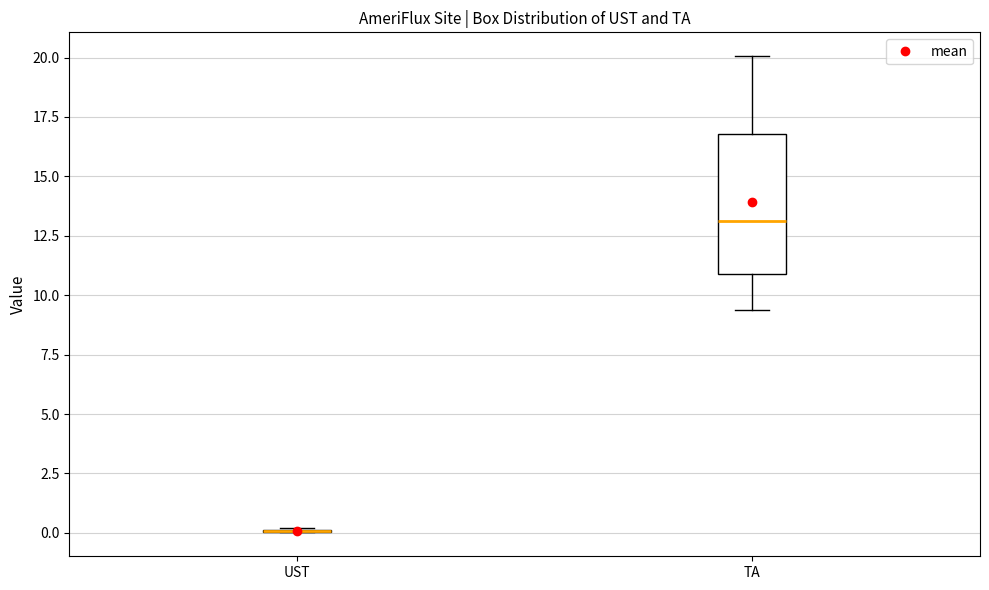

Reading left to right, read every box against the y-axis: the position of its median line, the range the box covers, and the ends of its whiskers. The values are not printed on the chart, so give them approximately, as read against the axis.

UST: box collapsed to a line at 0.0, whiskers 0.0 to 0.0
TA: median 13.0, box 11.0 to 17.0, whiskers 9.5 to 20.0